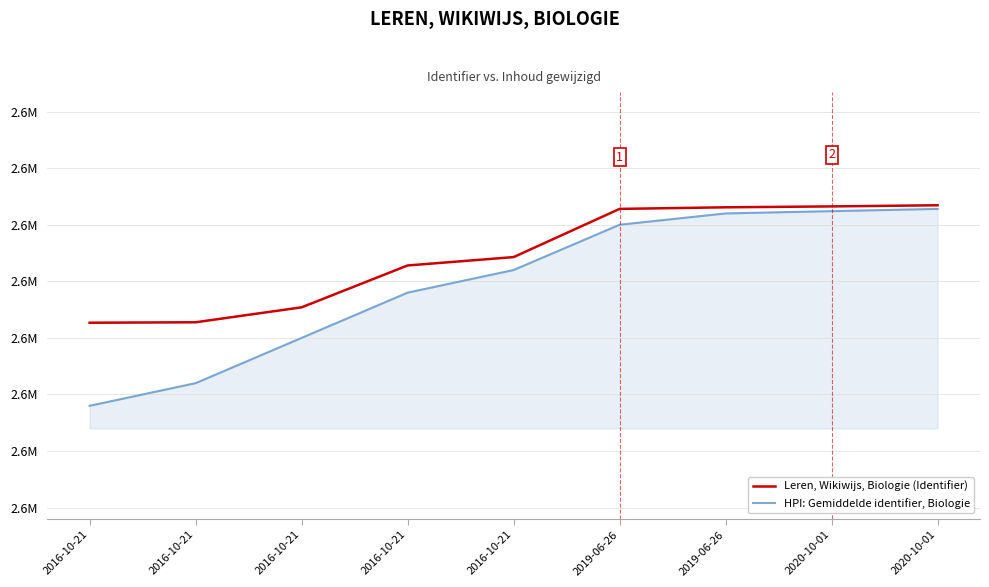

What are all the series names shown in the legend?

Leren, Wikiwijs, Biologie (Identifier), HPI: Gemiddelde identifier, Biologie